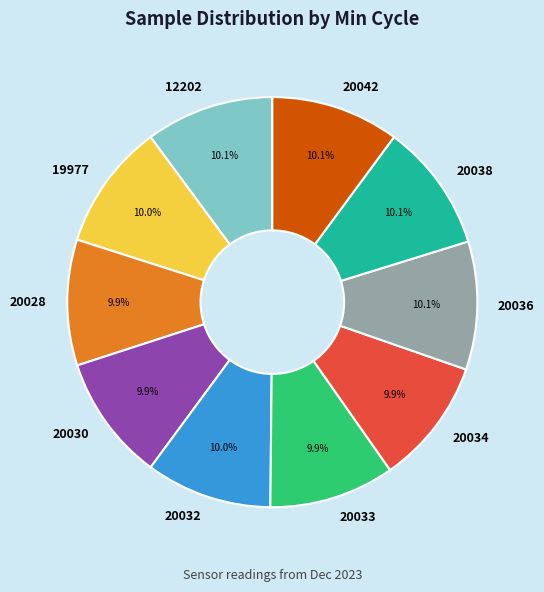

How much of the chart is everything except 20038?

89.9%